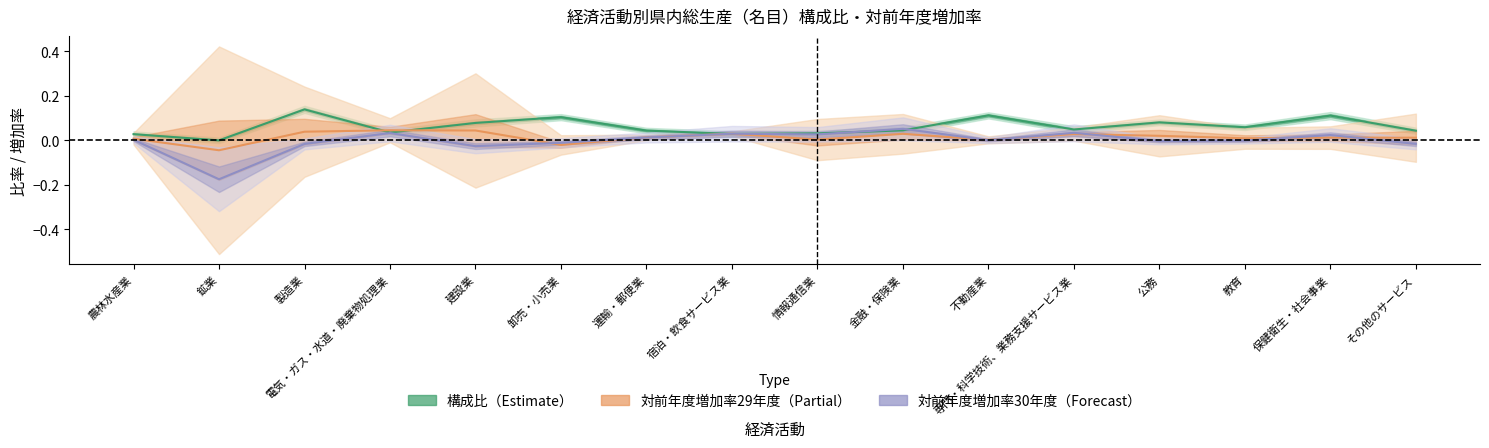

After their last crossing, which series has the higher values: 対前年度増加率30年度 or 構成比29年度?

構成比29年度